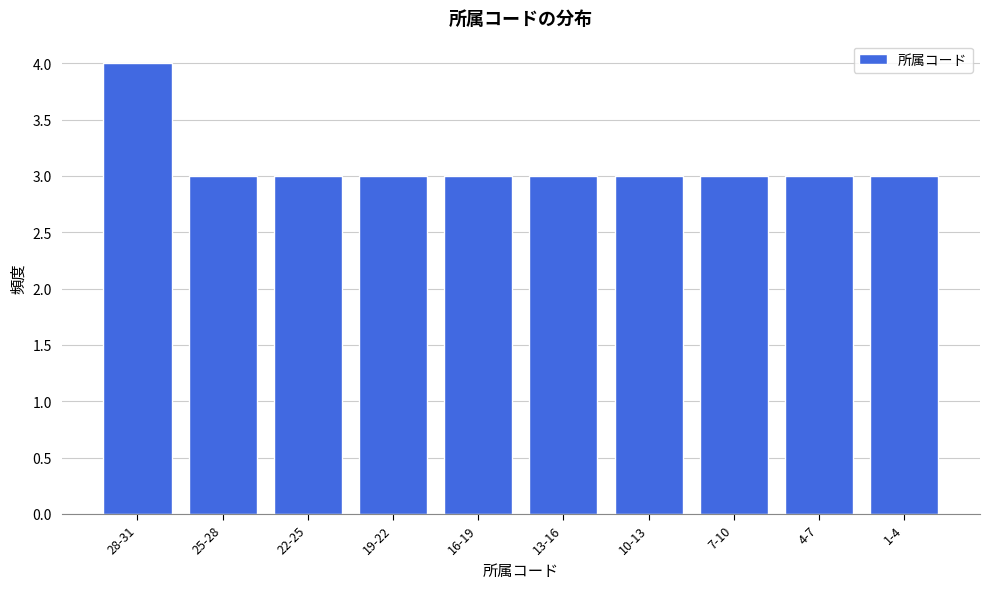

Reading left to right, transcribe all the data shown in this chart.

28-31=4	25-28=3	22-25=3	19-22=3	16-19=3	13-16=3	10-13=3	7-10=3	4-7=3	1-4=3